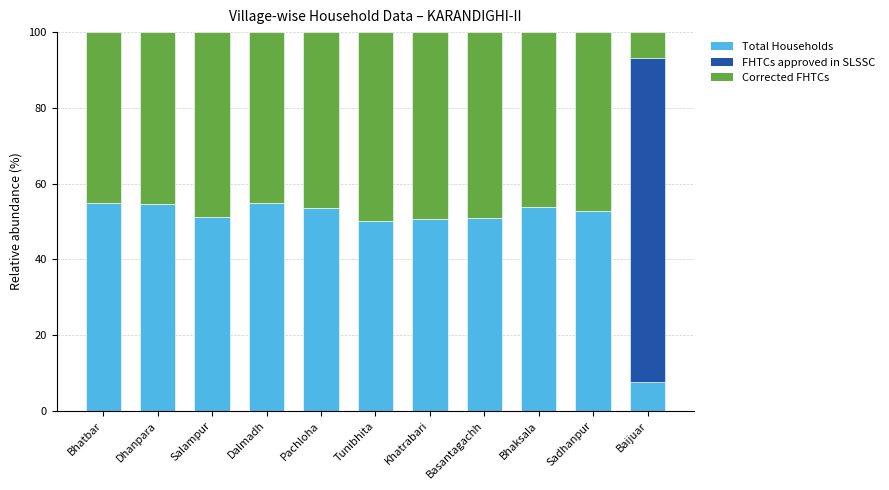

What is the total value across all series at Khatrabari?

100.0